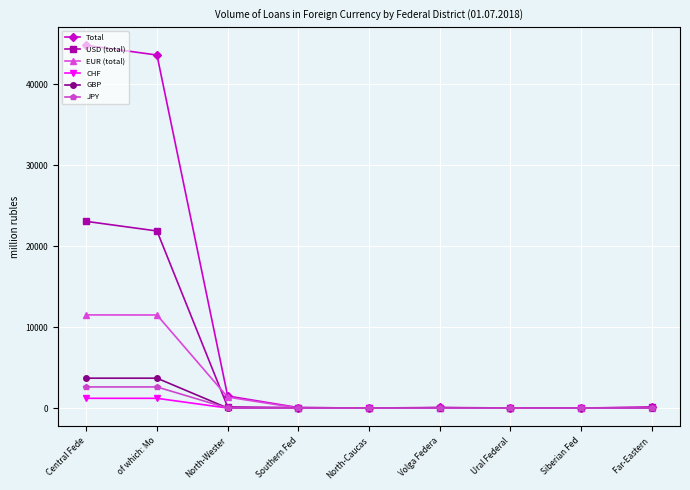

What is the label of the 8th point from the right?

of which: Mo